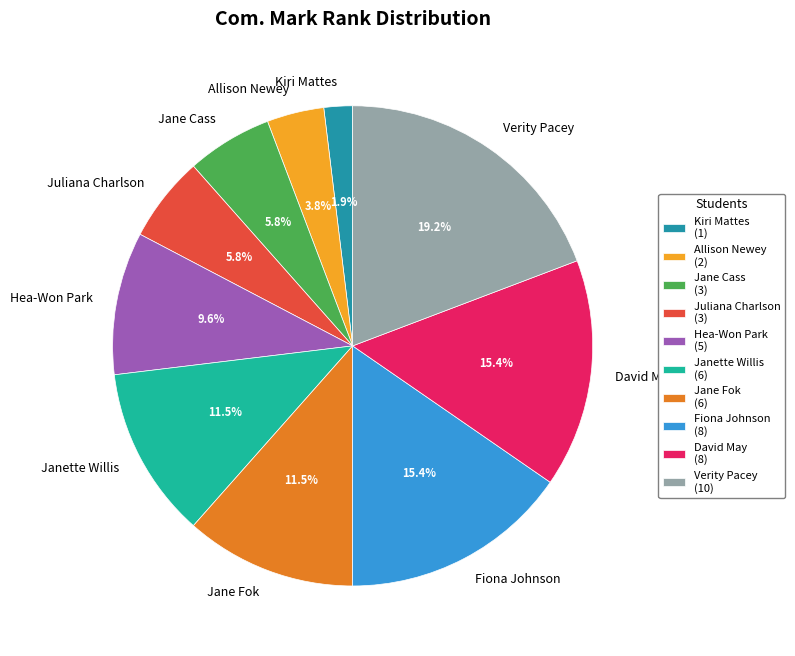

Is there a majority slice in this chart?

No